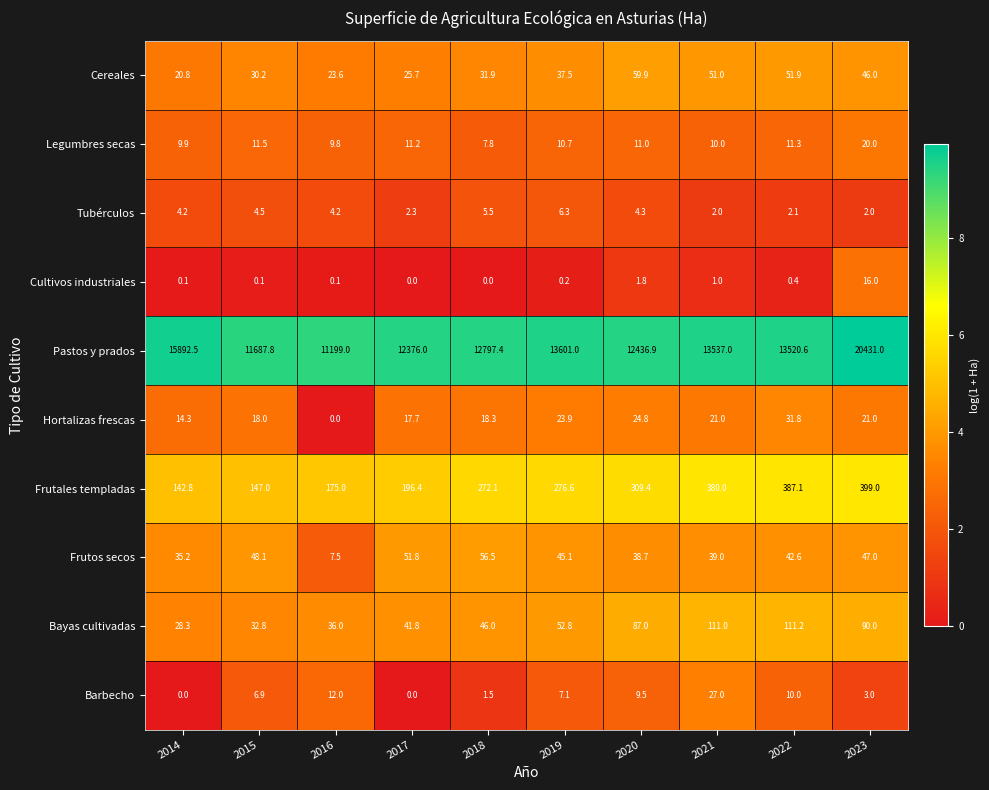

How many data points in Tubérculos are above 4?

6